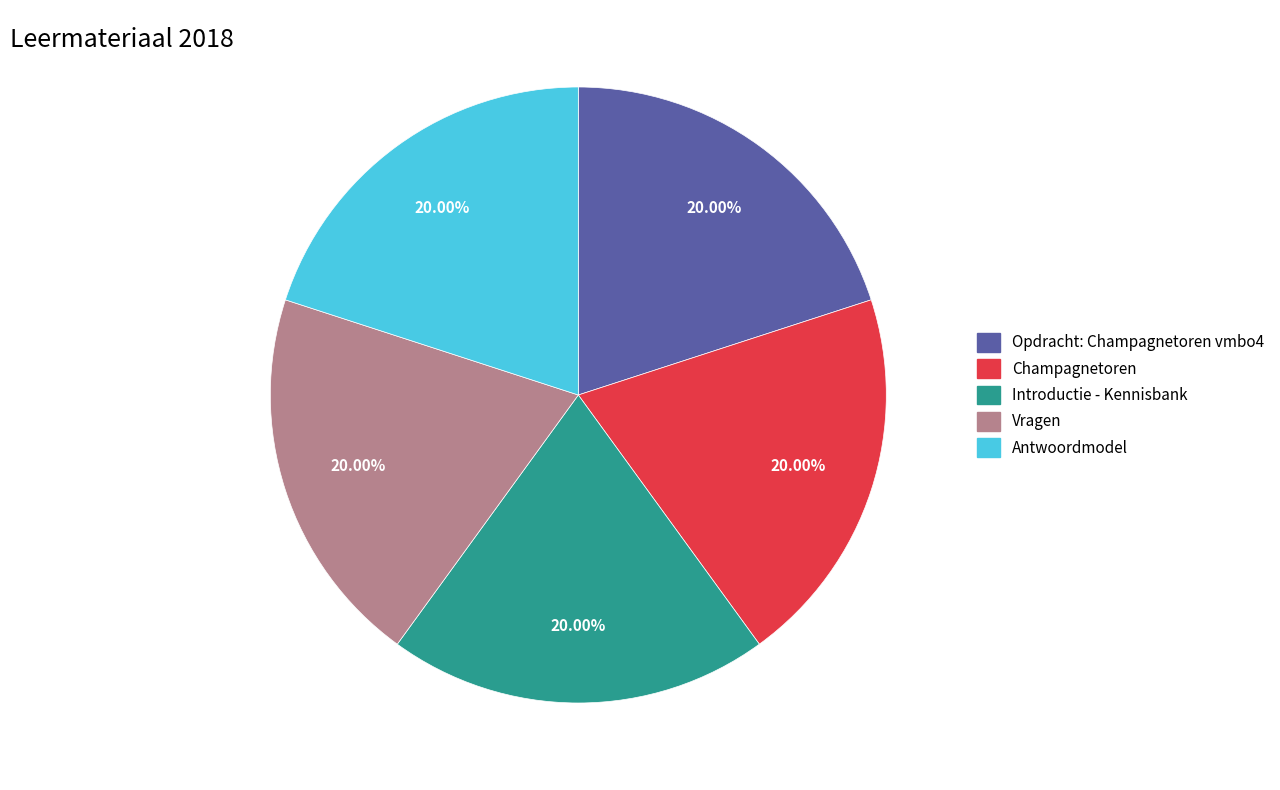

Approximately how many times larger is the value at Antwoordmodel compared to Opdracht: Champagnetoren vmbo4?

1.0